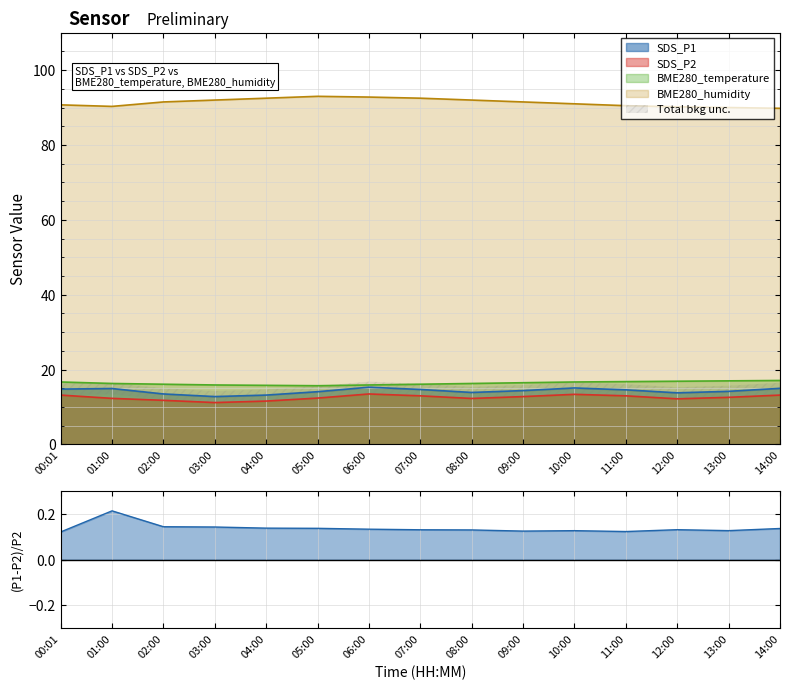

At which label does BME280_humidity first exceed 91?

02:00